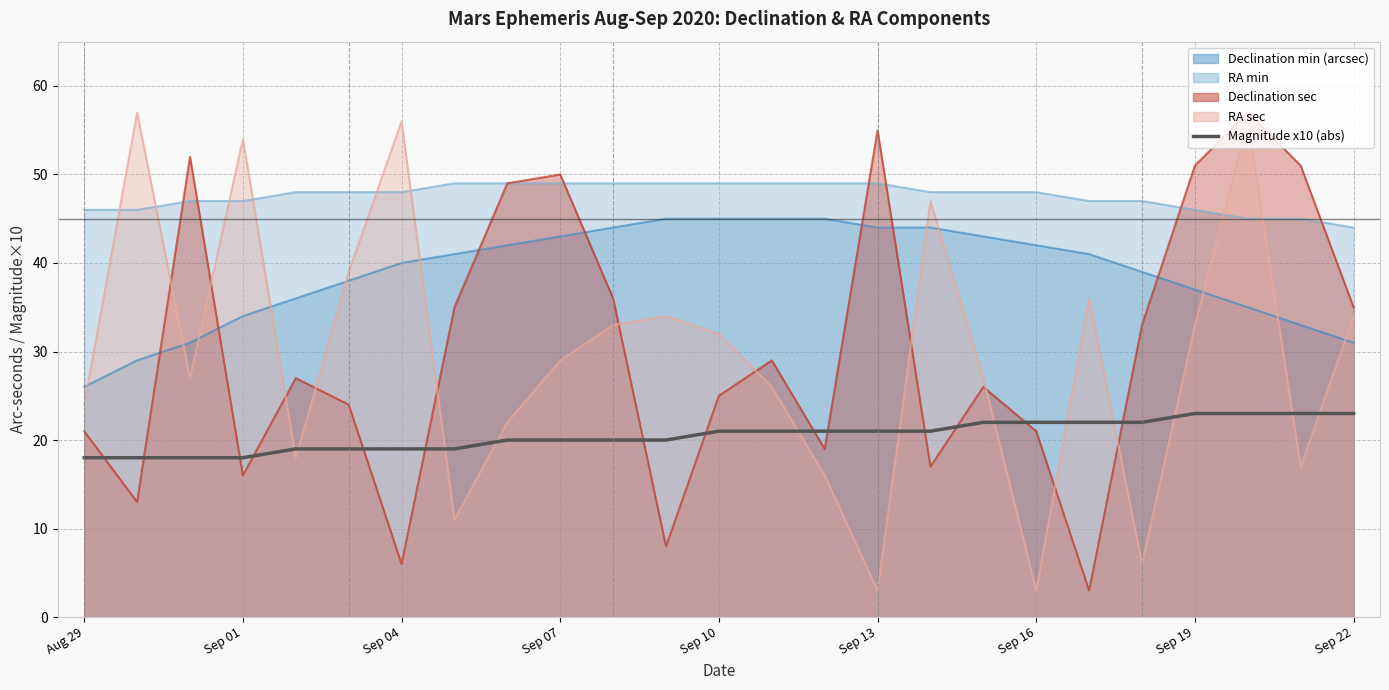

What is the change in value from 14 to 20?

+1